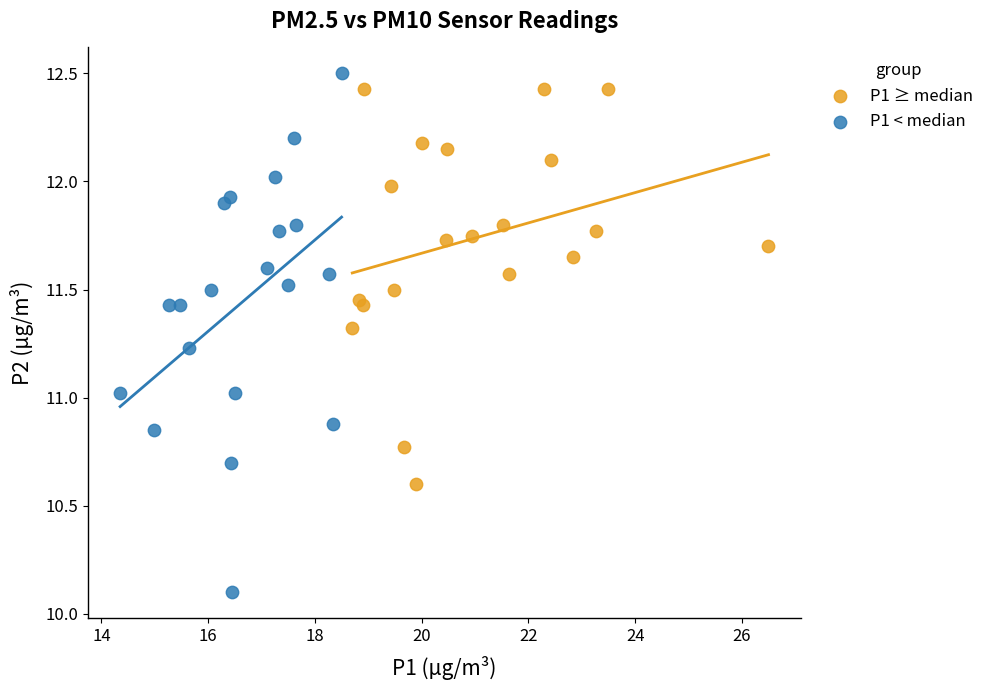

Which series reaches the minimum Y coordinate?

P1 < median